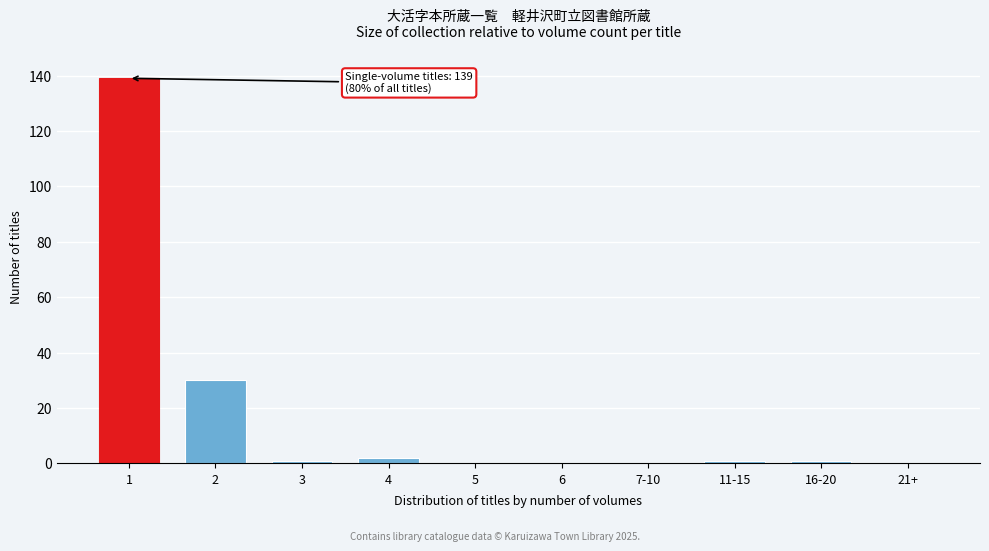

Reading left to right, list all the values displayed in this chart.

1=139	2=30	3=1	4=2	5=0	6=0	7-10=0	11-15=1	16-20=1	21+=0